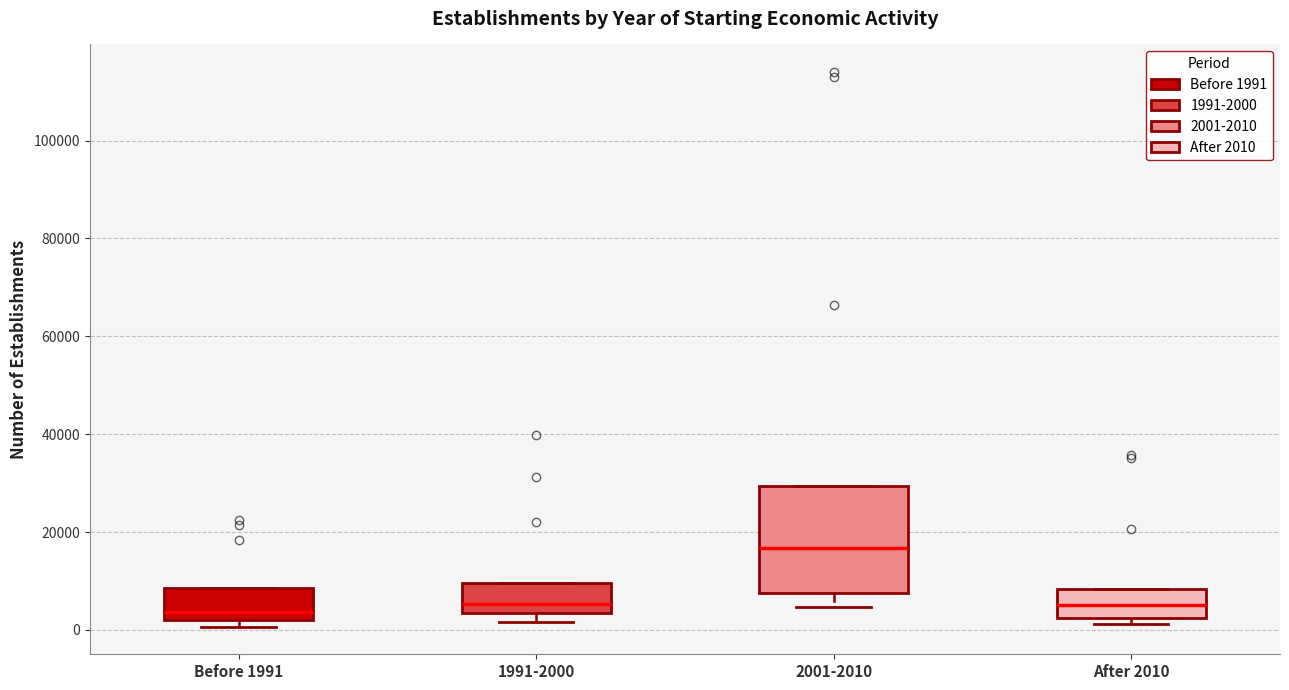

Reading left to right, transcribe this box plot: for each box, give where its median line is, the range the box spans, and where its two whiskers end, as read against the y-axis. The values are not printed on the chart, so give them approximately, as read against the axis.

Before 1991: median 4000, box 2000 to 8000, whiskers 0 to 8000
1991-2000: median 6000, box 4000 to 10000, whiskers 2000 to 10000
2001-2010: median 16000, box 8000 to 30000, whiskers 4000 to 30000
After 2010: median 6000, box 2000 to 8000, whiskers 2000 (just below the box's lower edge) to 8000